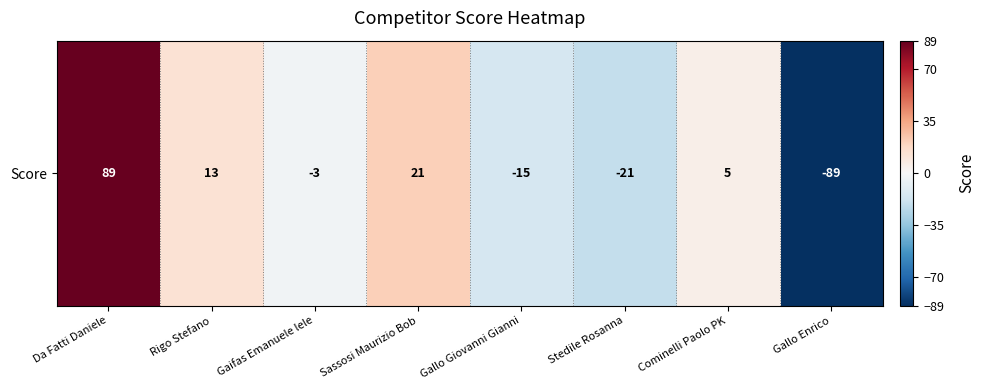

Where does the data first go above 5?

Da Fatti Daniele